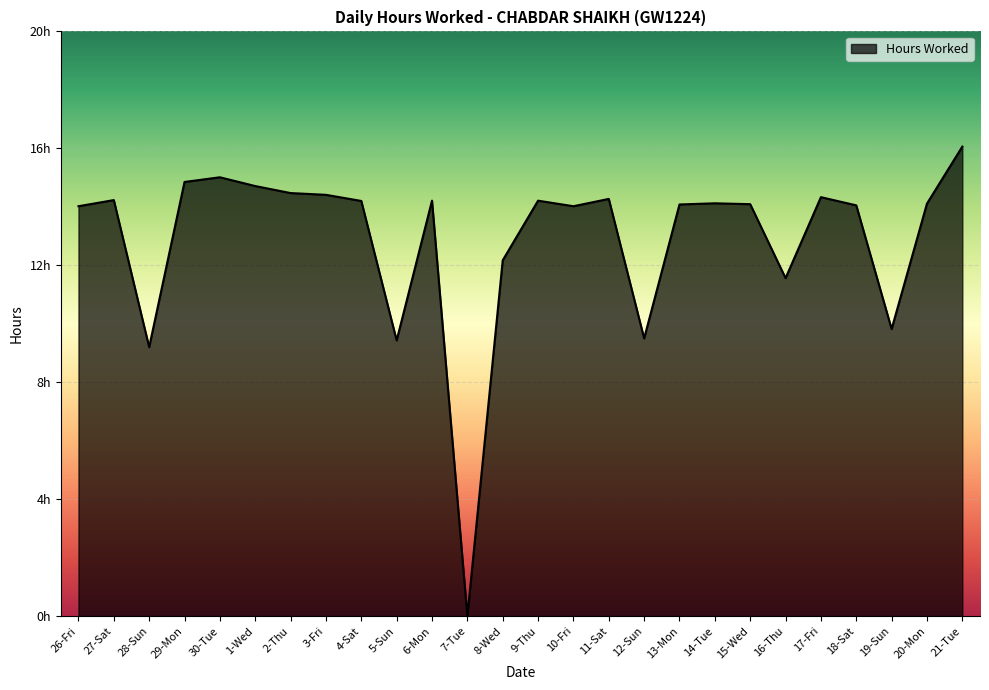

What is the difference between the values at 1-Wed and 2-Thu?

0.2